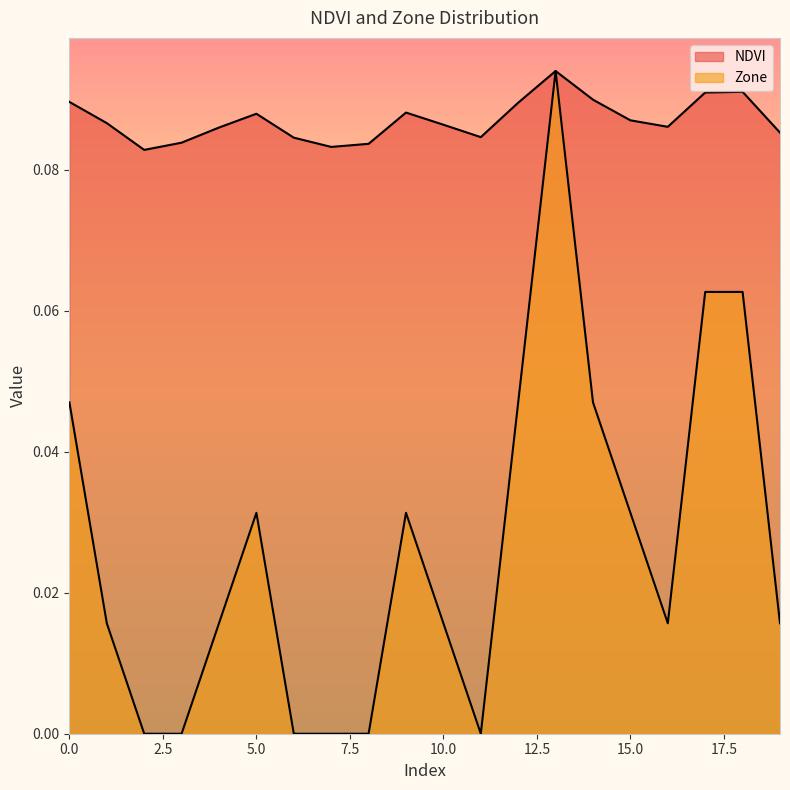

Which label corresponds to the largest value in the chart?

13